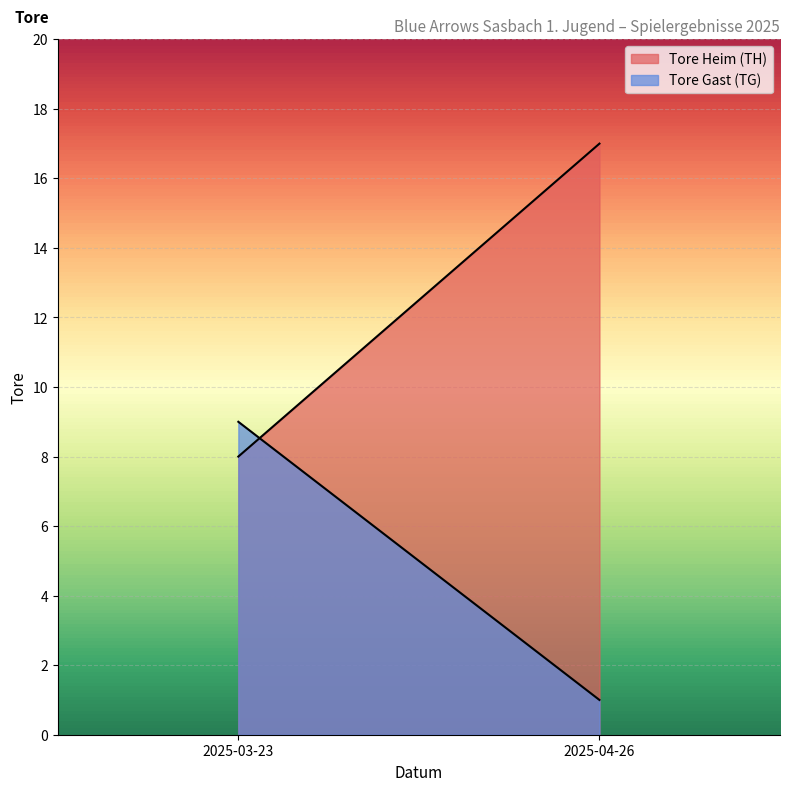

What is the difference between the maximum and minimum values in the Tore Gast (TG) series?

8